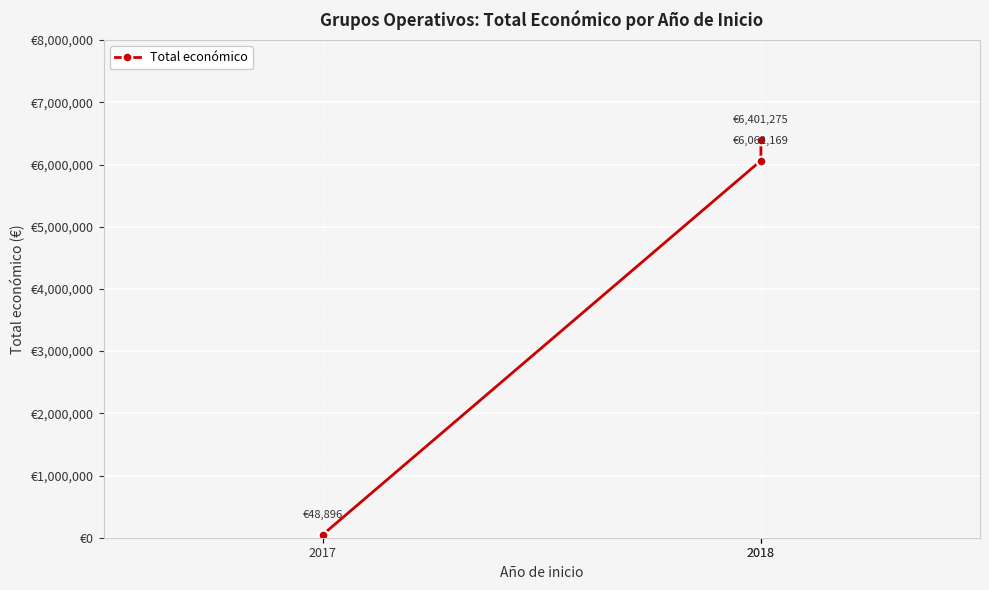

Is it true that the value at 2018 is 6401275?

True